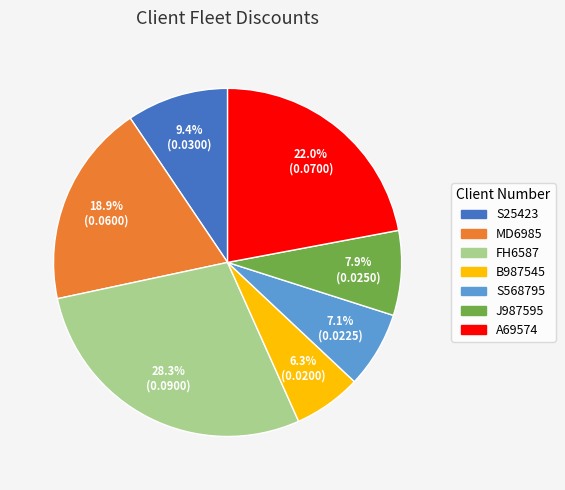

Rank the categories by value from lowest to highest.

B987545, S568795, J987595, S25423, MD6985, A69574, FH6587